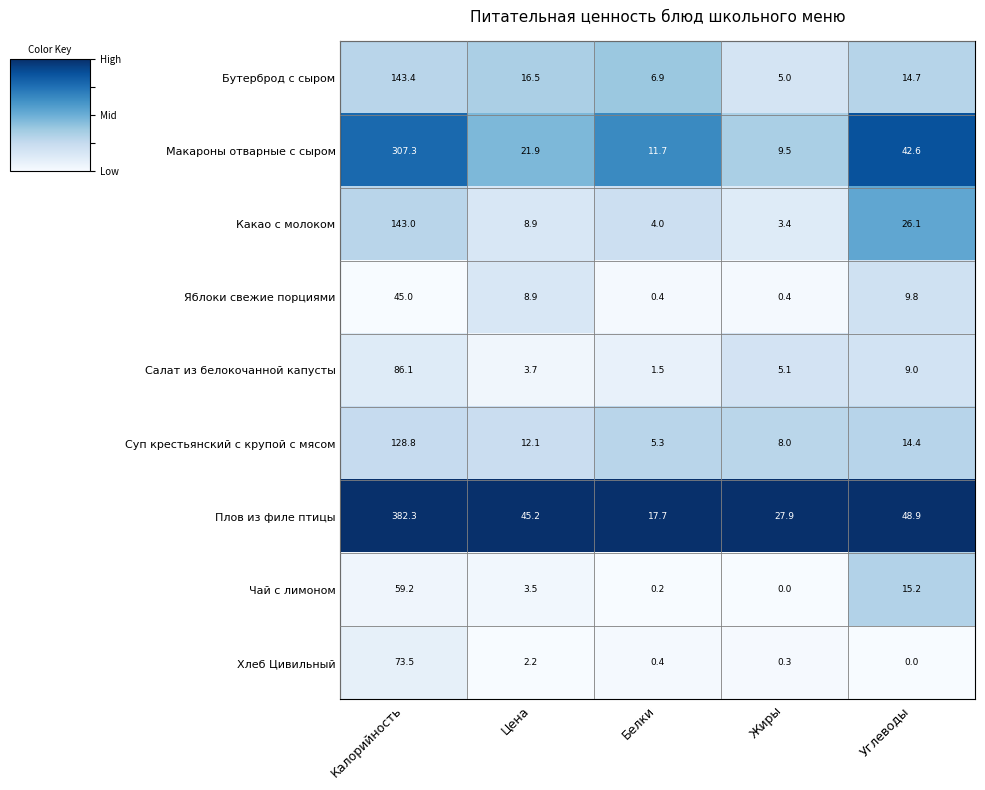

What is the spread (max minus min) of values at Белки?

17.5